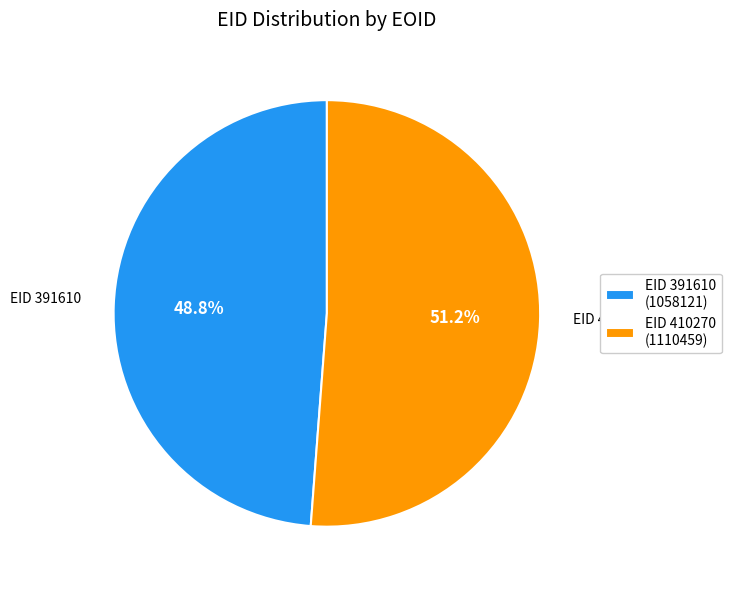

Rank the categories by value from lowest to highest.

EID 391610 (1058121), EID 410270 (1110459)